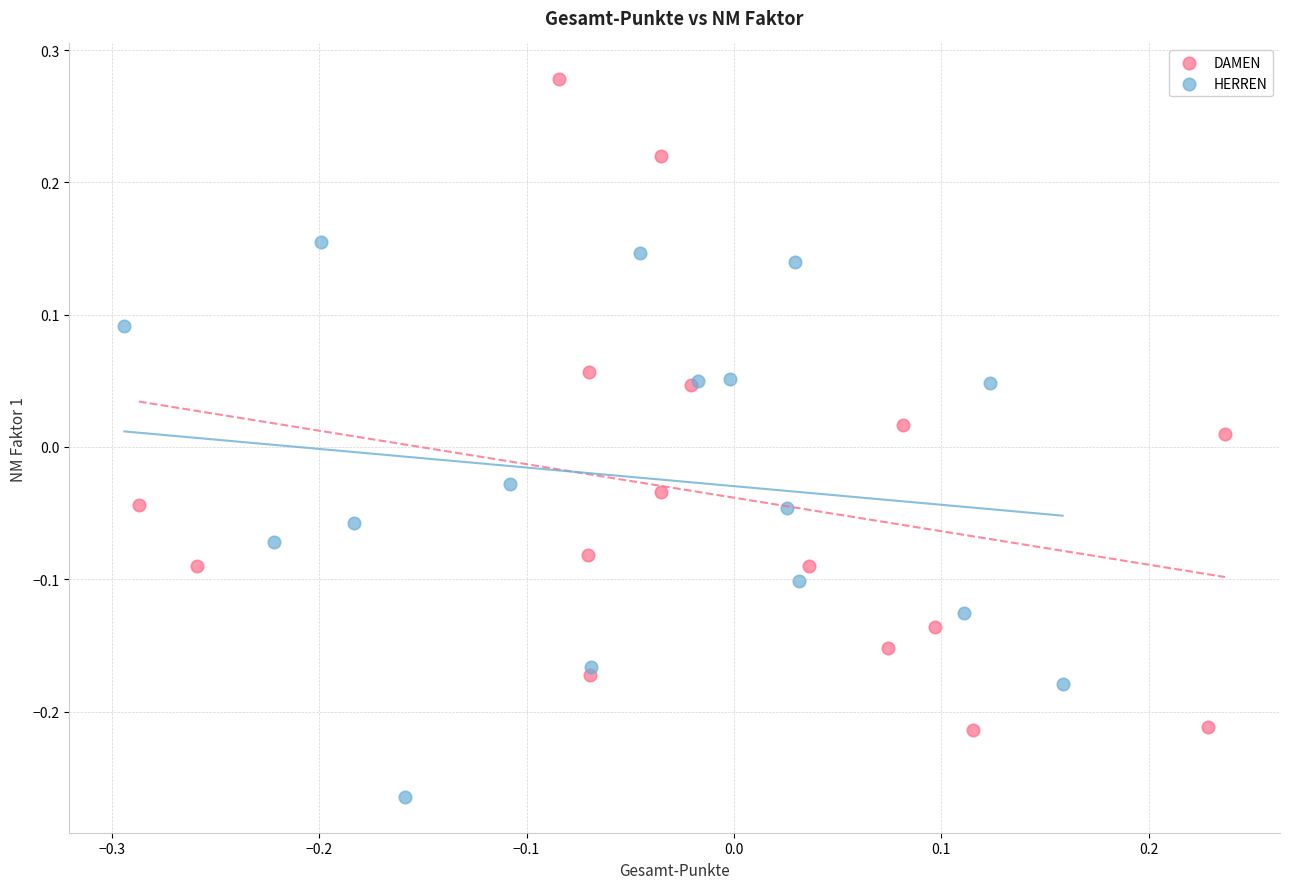

Which series contains the highest Y value?

DAMEN